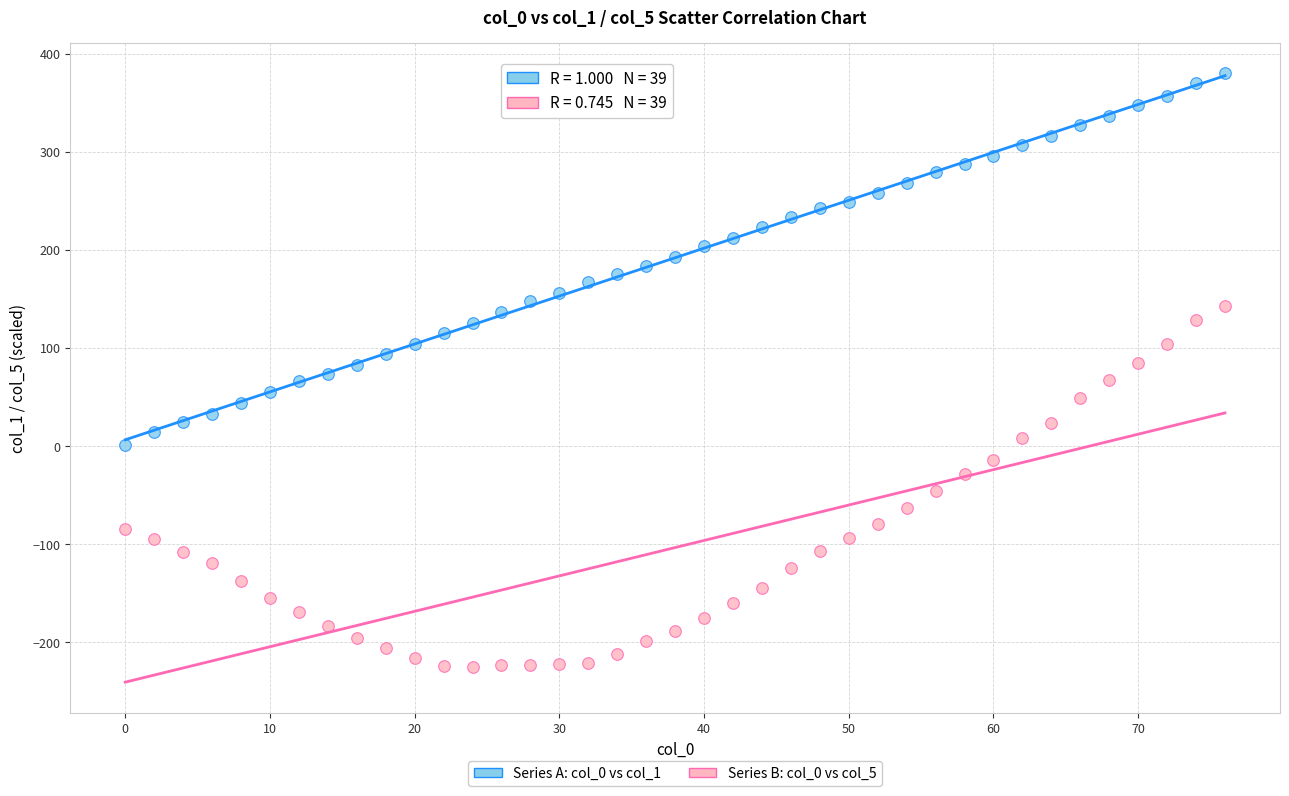

Across all data points, what is the range of X values (max minus min)?

76.0